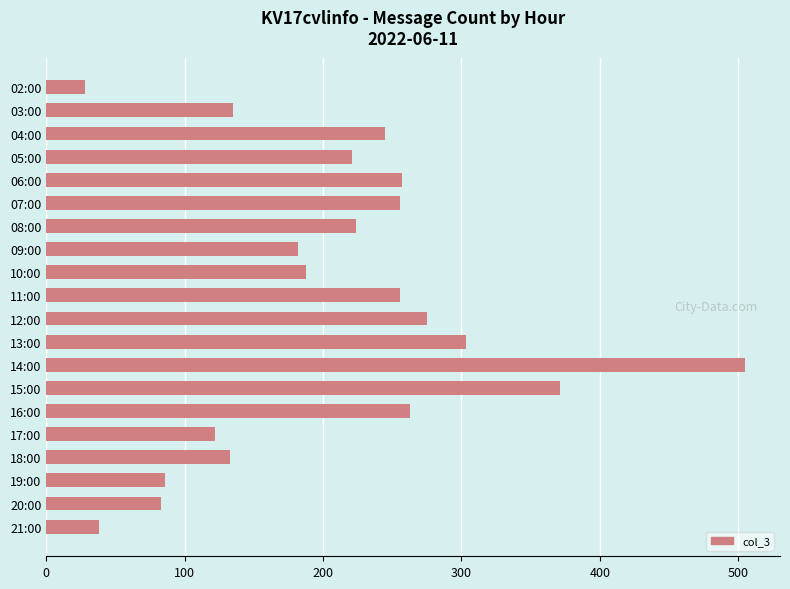

What is the label of the 5th bar from the bottom?

17:00